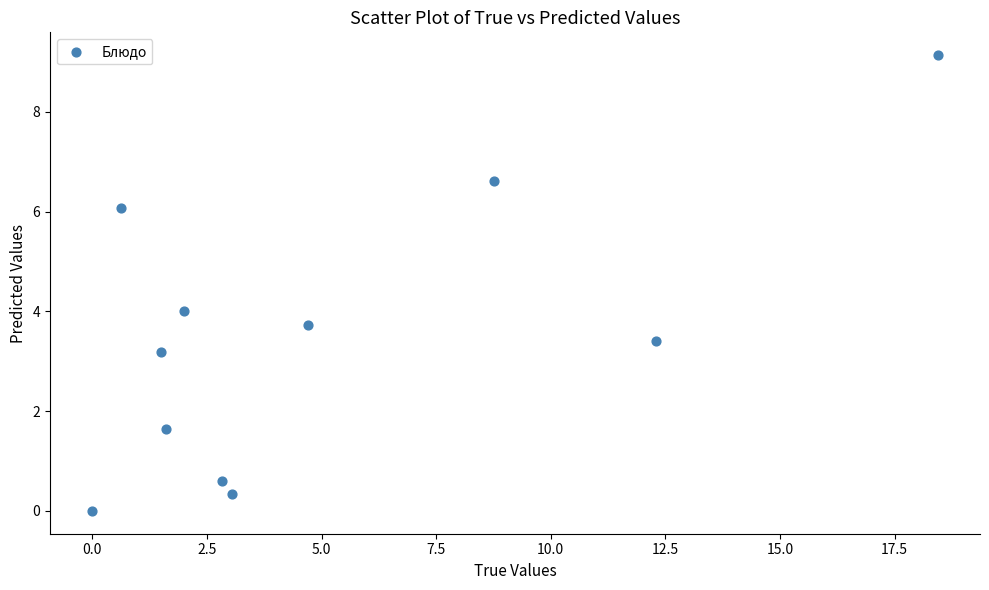

What is the range of Y values (max minus min)?

9.1